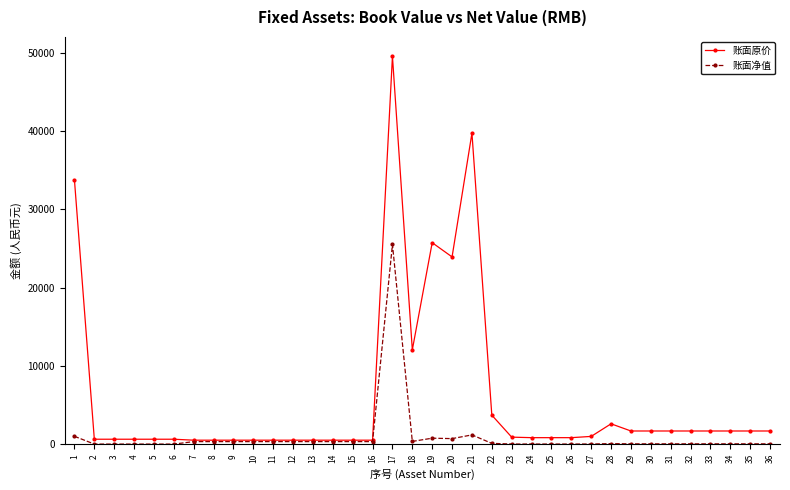

True or false: 账面原价 has a value of 640.0 at 6.

True